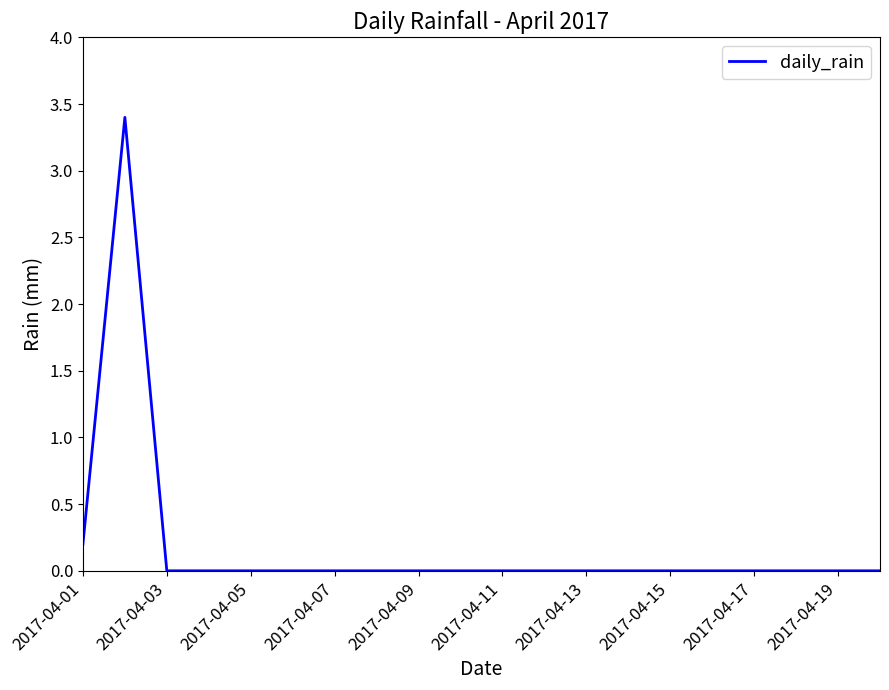

What is the difference between the maximum and minimum values?

3.4